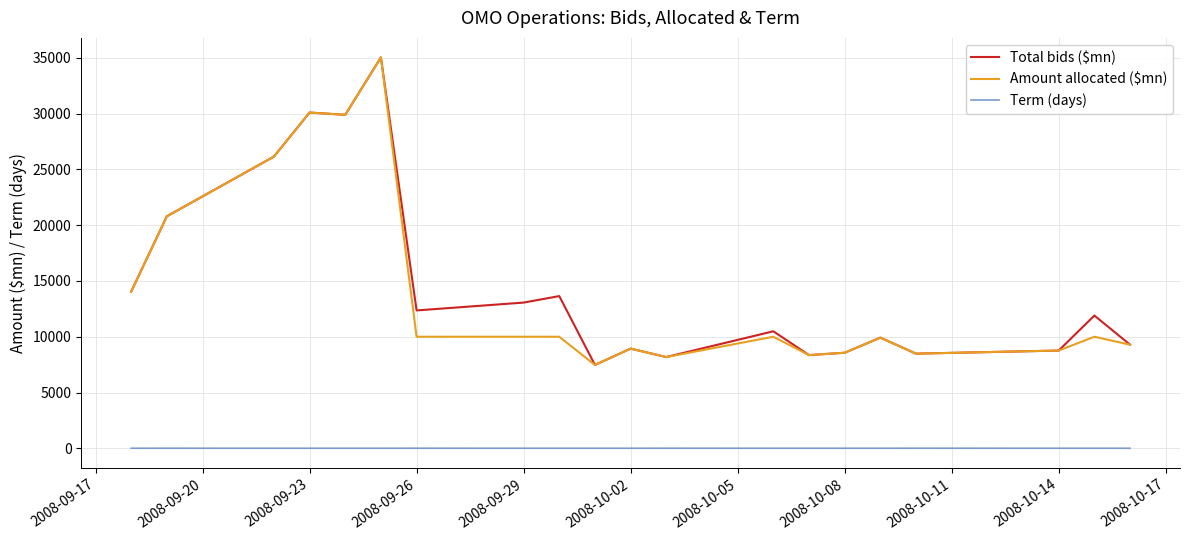

What is the maximum value shown in the chart?

35045